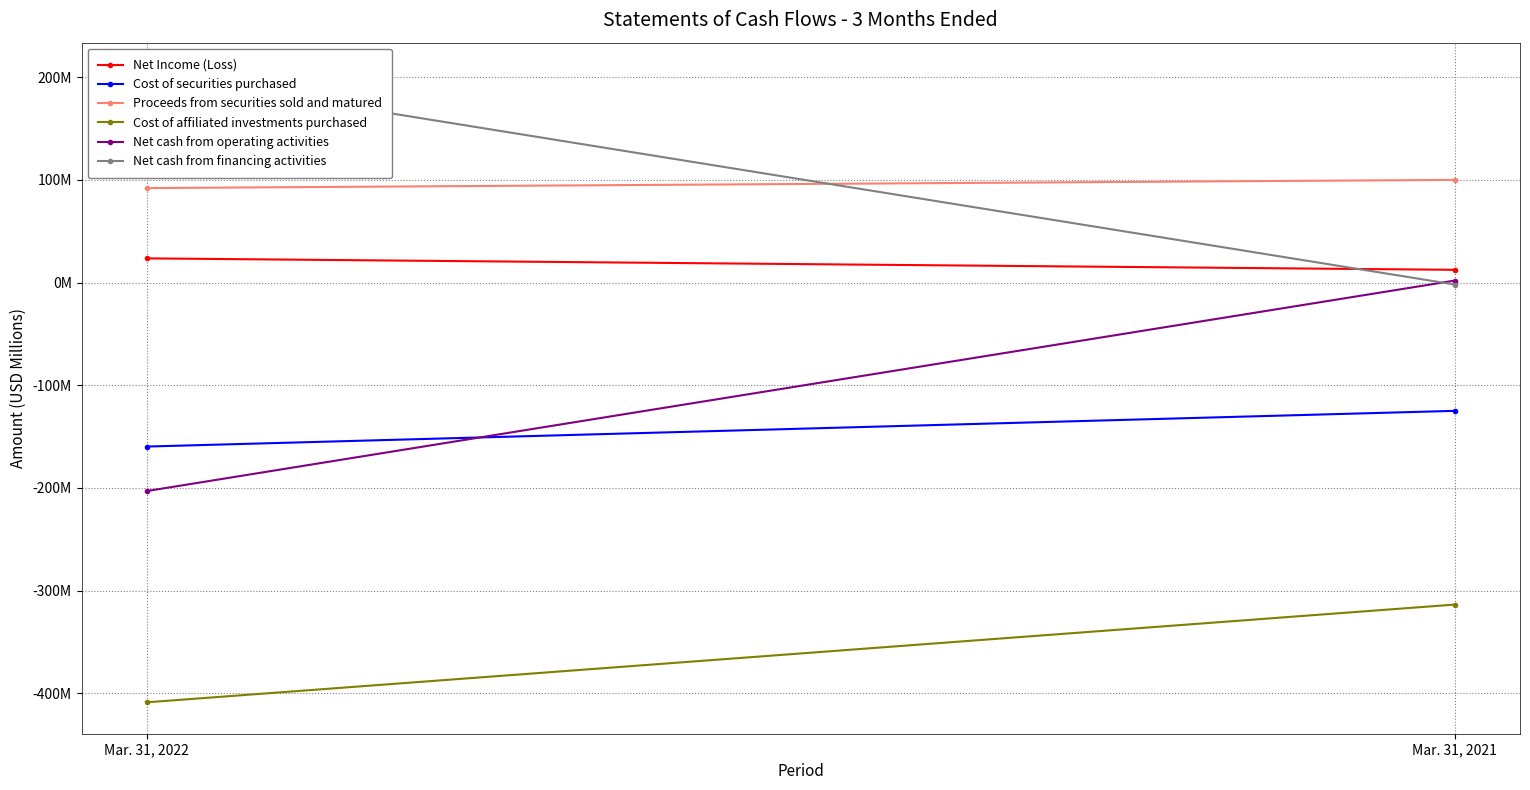

What is the value of the Cost of securities purchased point at the 2nd from the left?

-125.0